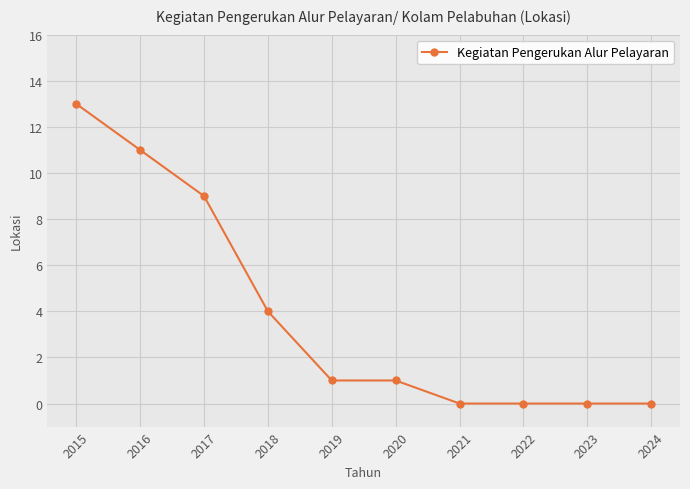

Reading left to right, extract all data points from this chart.

2015=13	2016=11	2017=9	2018=4	2019=1	2020=1	2021=0	2022=0	2023=0	2024=0